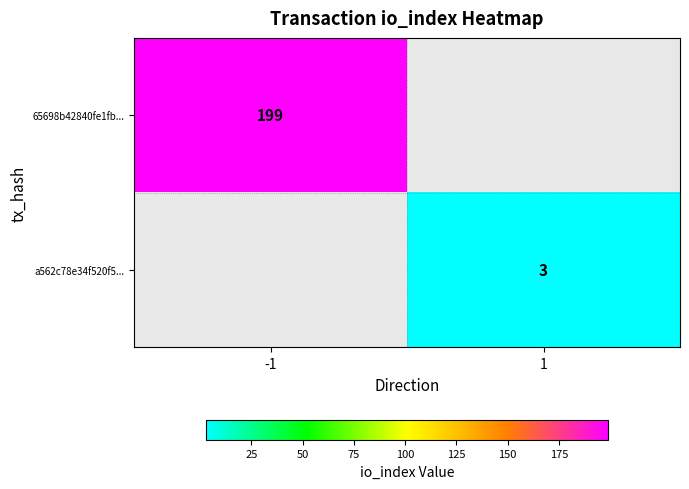

The a562c78e34f520f5... series shows 4.5 at 1. True or false?

False